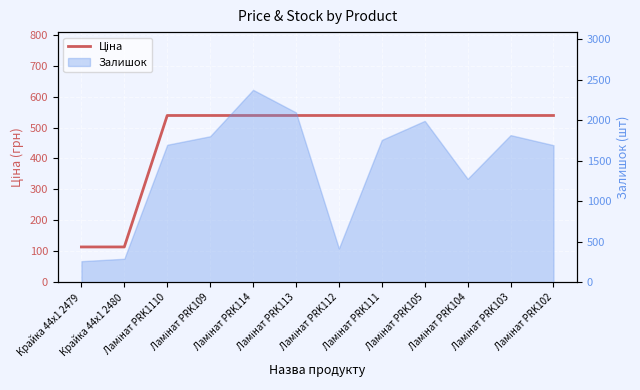

What is the label of the 8th point from the left?

Ламінат PRK111